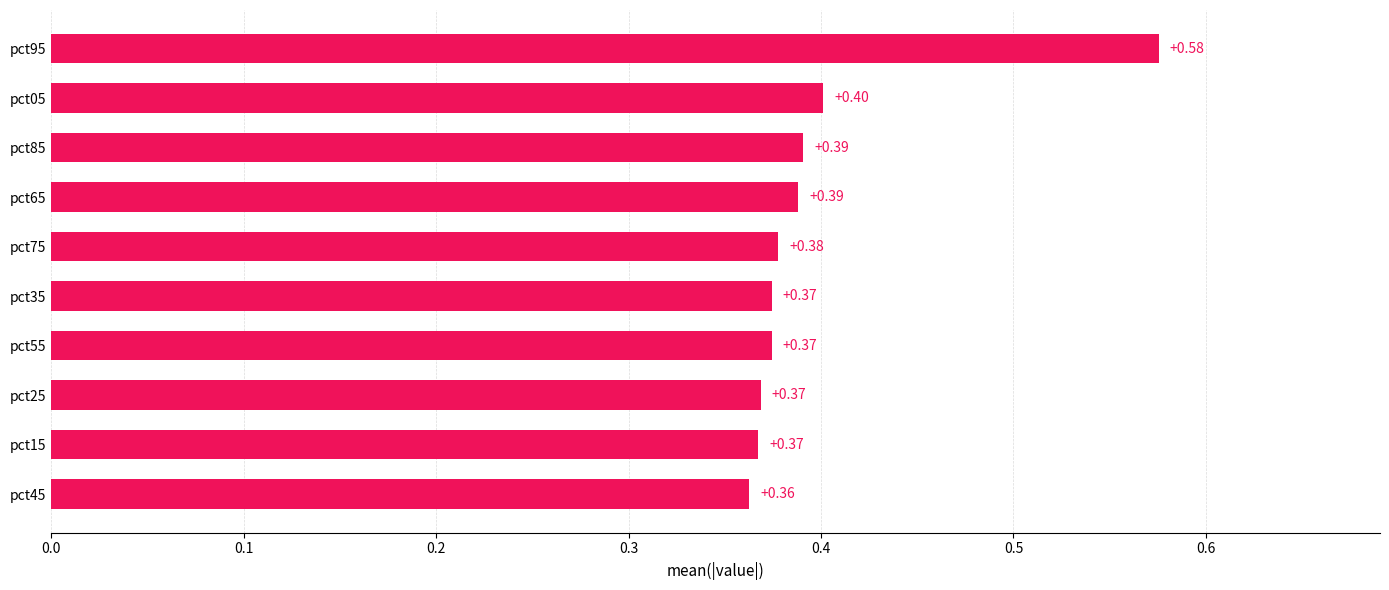

What is the sum of all values?

4.0